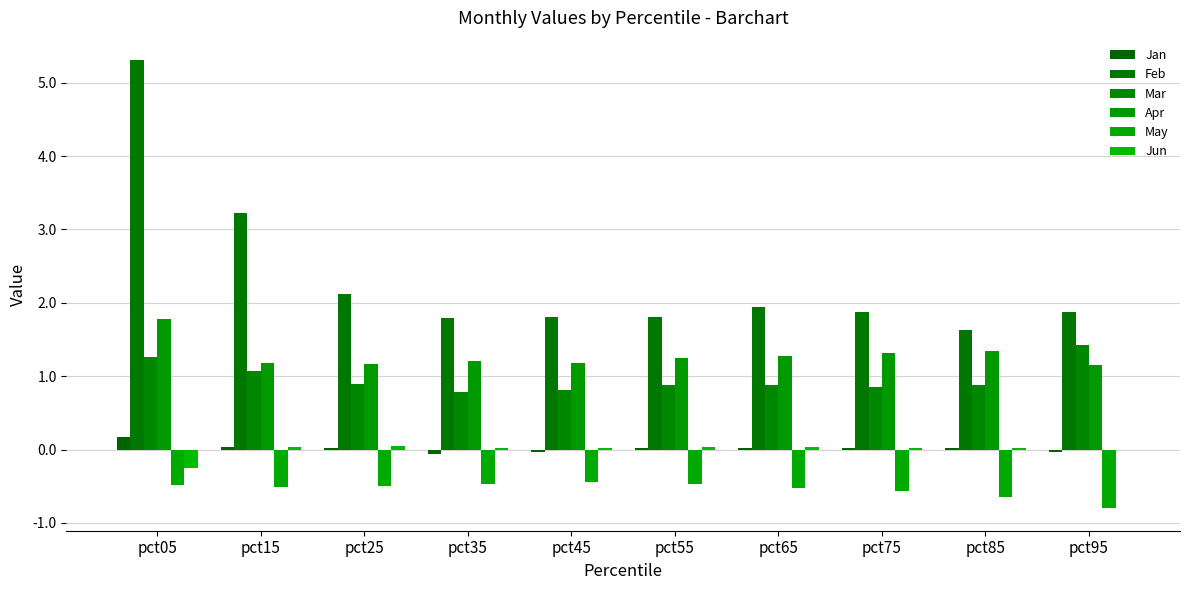

List the labels in order of Mar value, largest first.

pct95, pct05, pct15, pct25, pct85, pct55, pct65, pct75, pct45, pct35